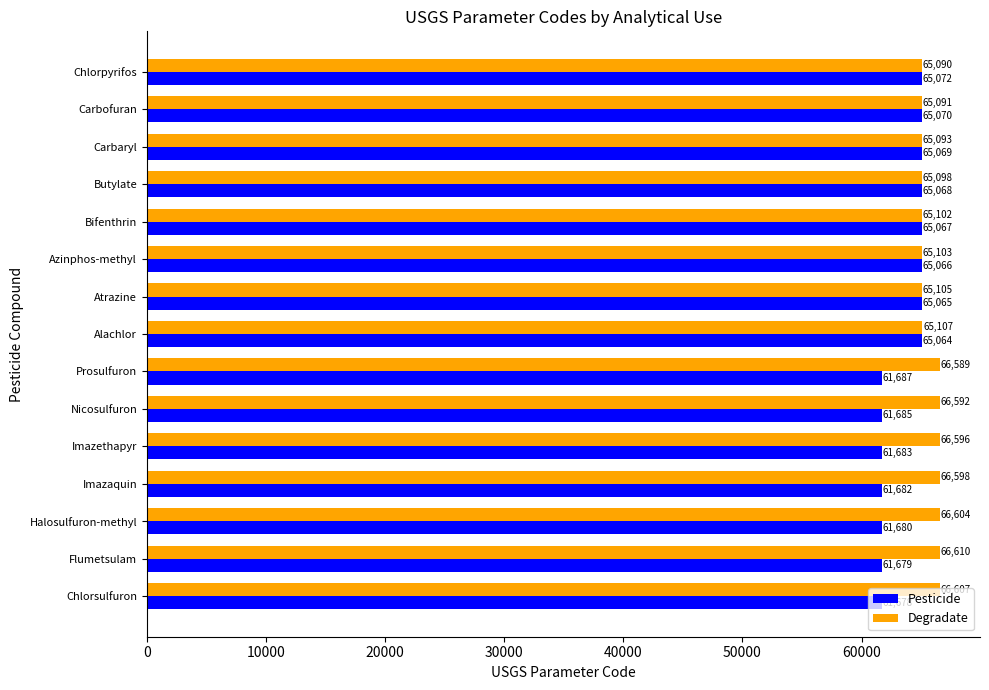

List the series in order of their peak value, lowest first.

Pesticide, Degradate